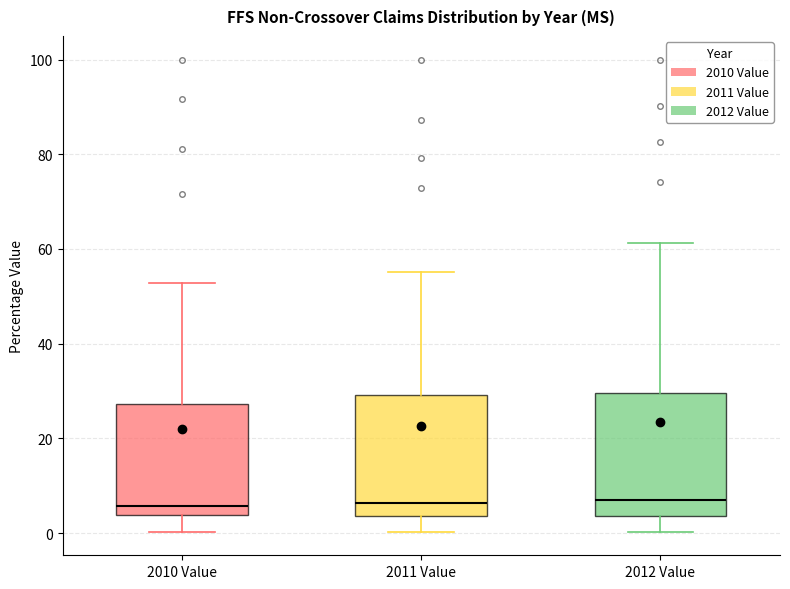

Reading left to right, read every box against the y-axis: the position of its median line, the range the box covers, and the ends of its whiskers. The values are not printed on the chart, so give them approximately, as read against the axis.

2010 Value: median 6, box 4 to 28, whiskers 0 to 52
2011 Value: median 6, box 4 to 30, whiskers 0 to 56
2012 Value: median 8, box 4 to 30, whiskers 0 to 62